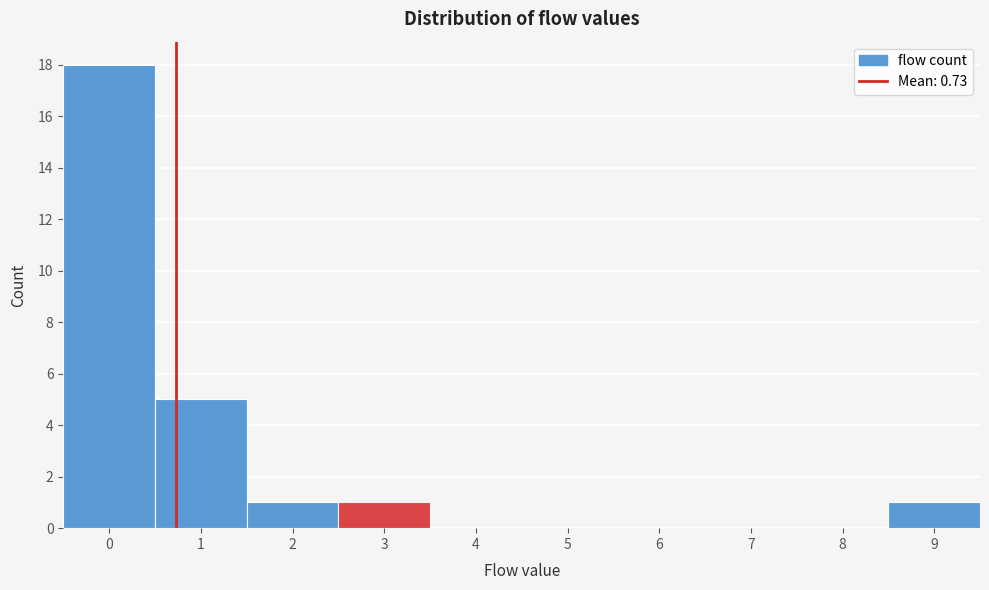

Which range on the x-axis has the tallest bar?

-0.5 to 0.5